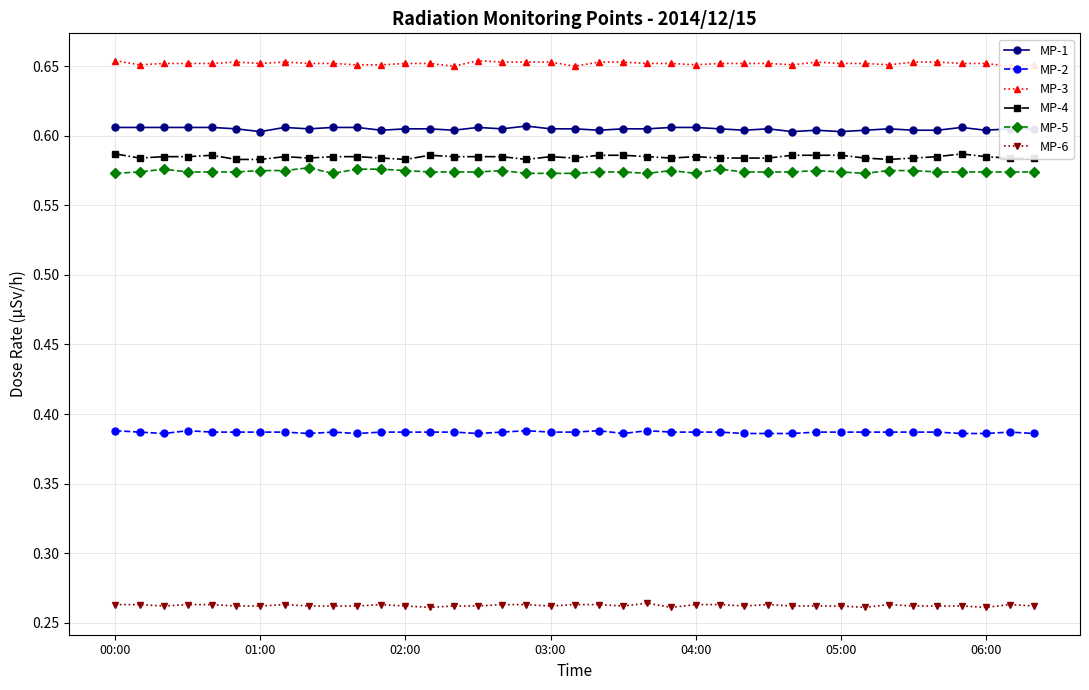

True or false: MP-6 has more than 0 points higher than both neighbors.

True